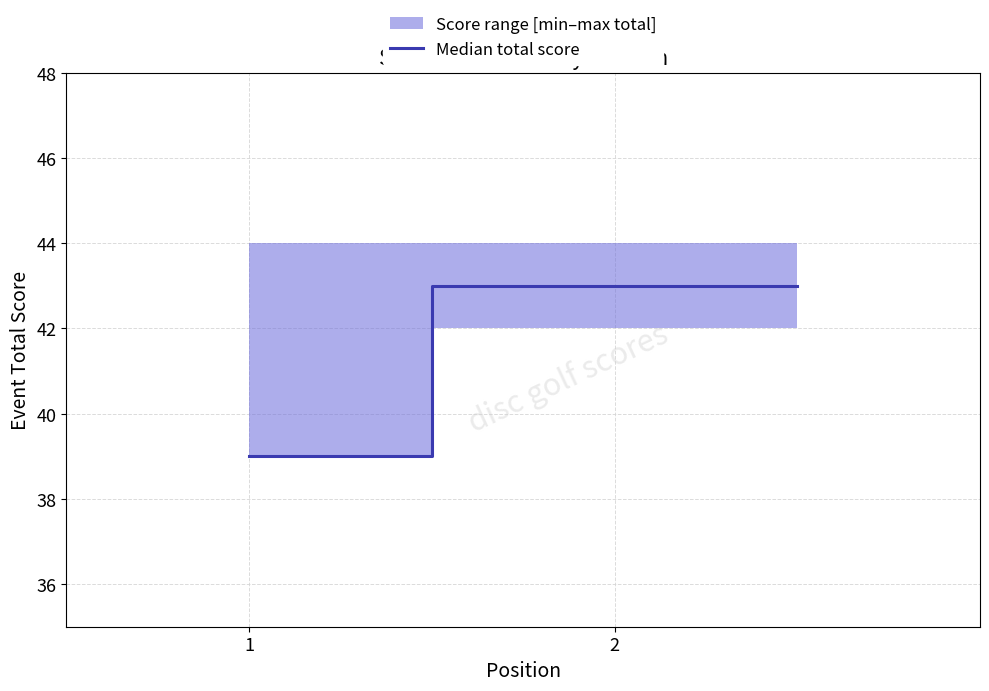

Reading right to left, list all the values displayed in this chart.

43	43	39	39